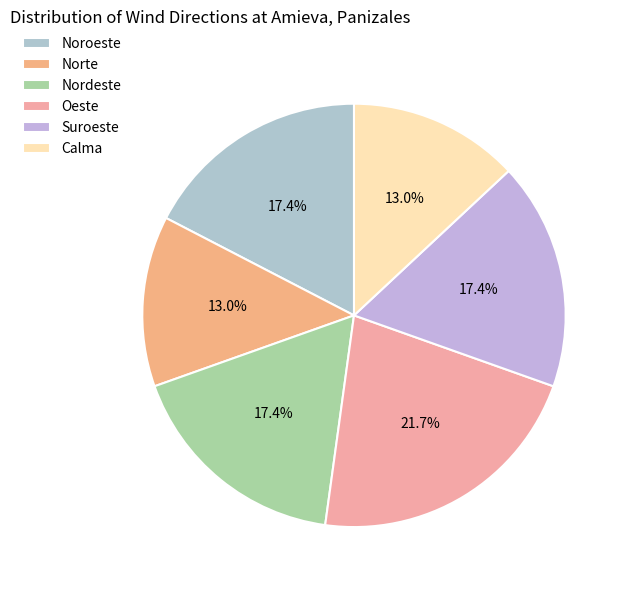

What is the change in value from Noroeste to Calma?

-4